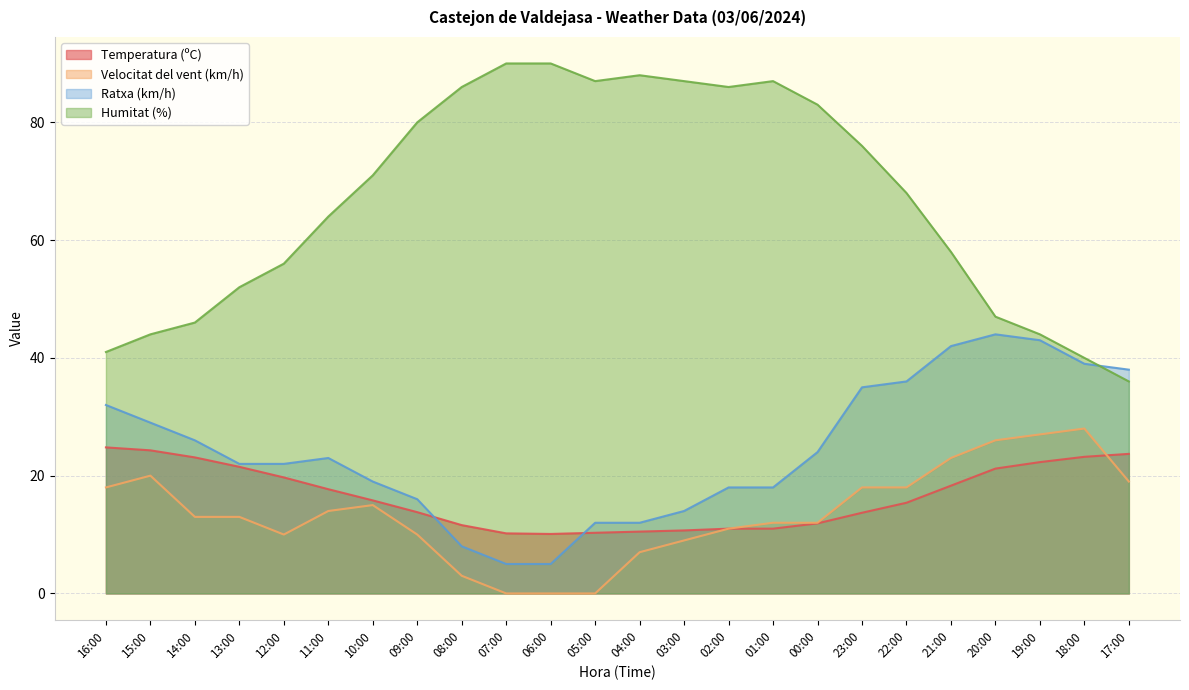

True or false: Ratxa (km/h) has more than 0 points higher than both neighbors.

True